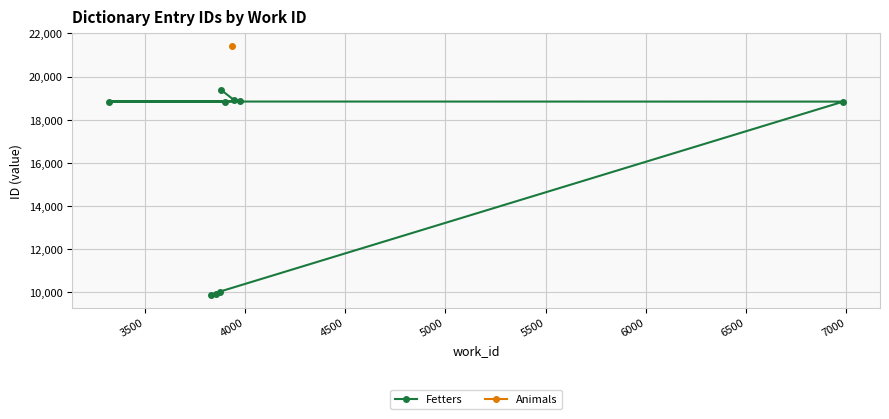

What is the smallest value displayed?

9863